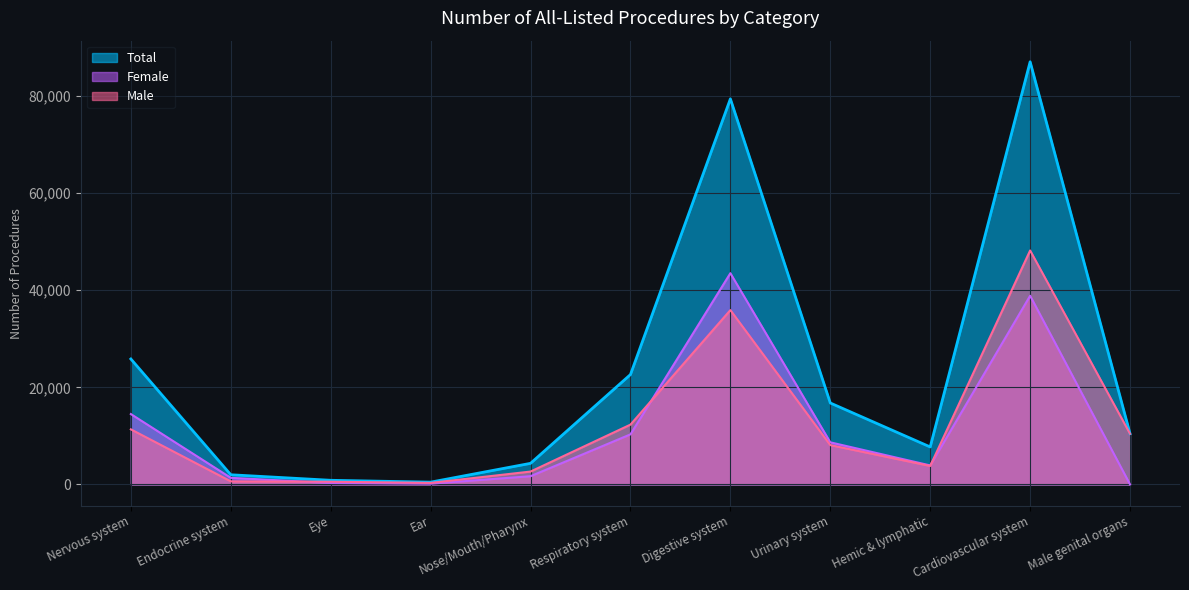

At which category does Female reach its first local valley?

Ear